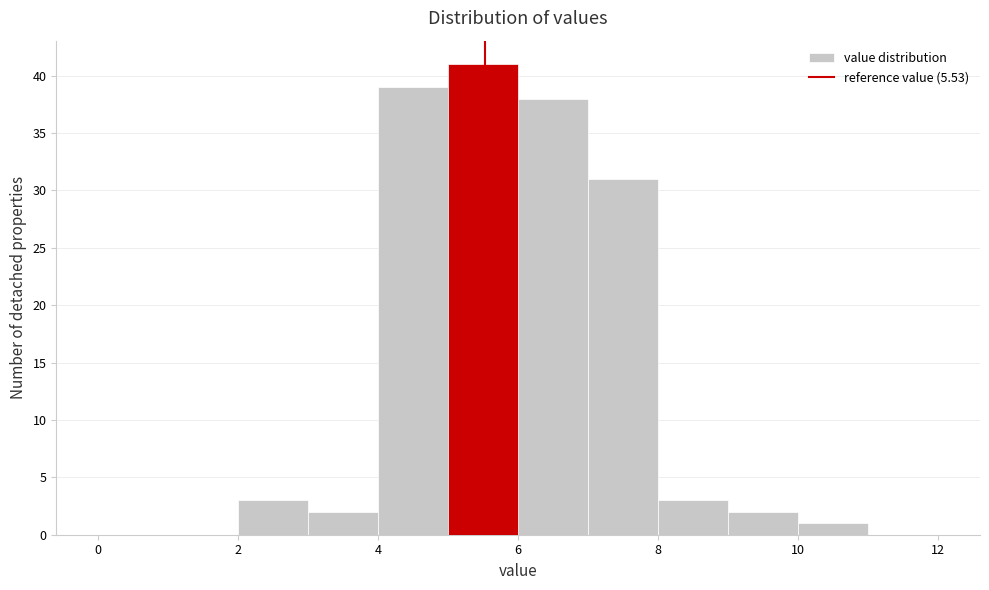

Which range on the x-axis has the tallest bar?

5 to 6